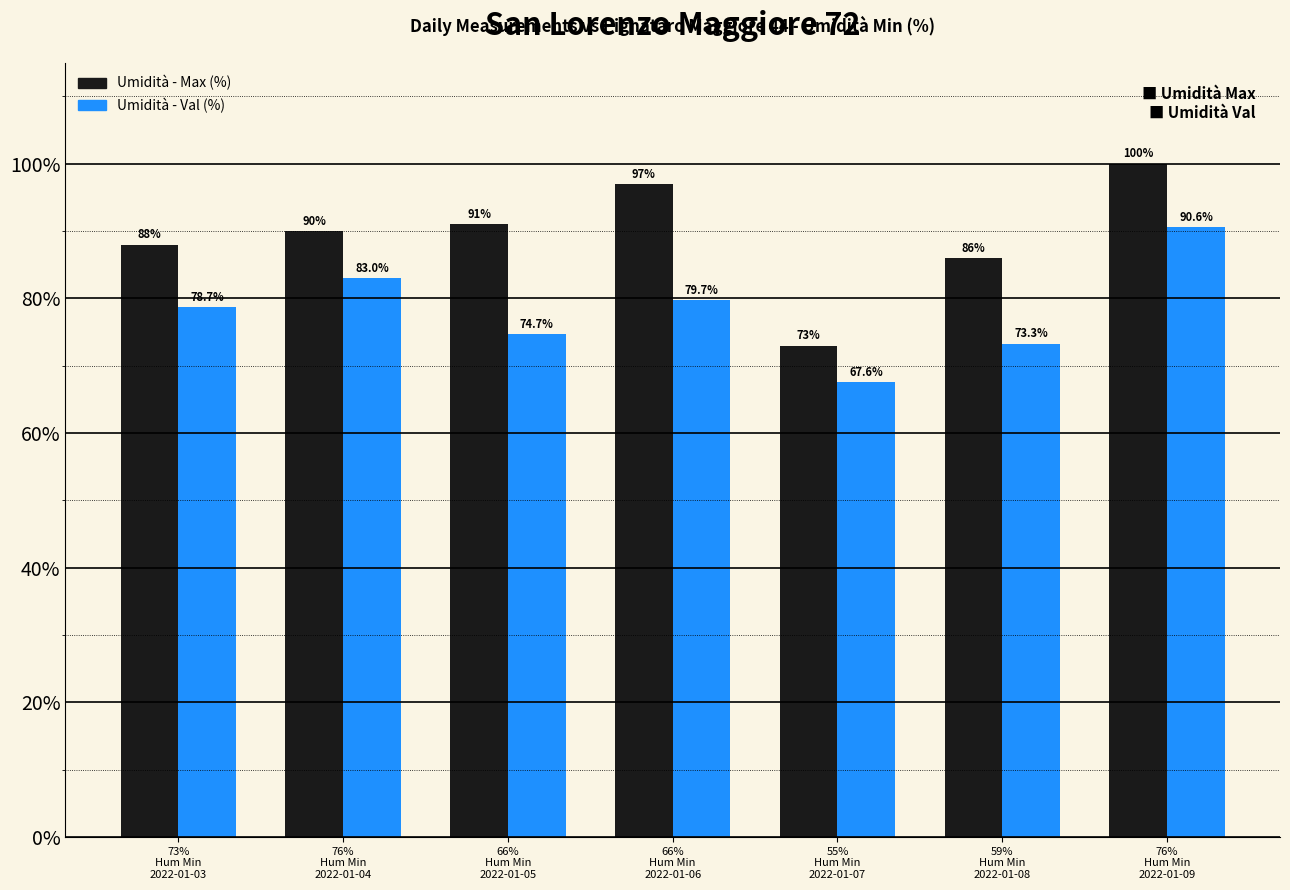

What are all the series names shown in the legend?

Umidità - Max (%), Umidità - Val (%)